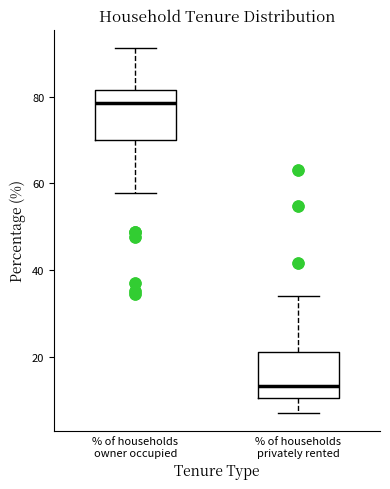

Where does the upper whisker of the box for % of households privately rented end on the y-axis? The values are not printed on the chart, so give them approximately, as read against the axis.

34